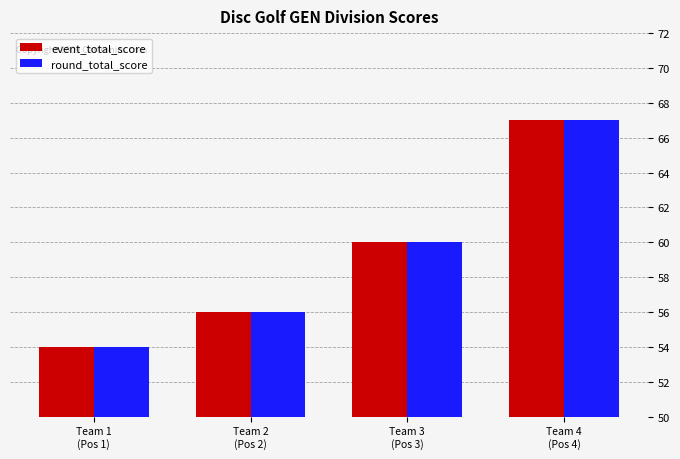

How many series are shown in this chart?

2